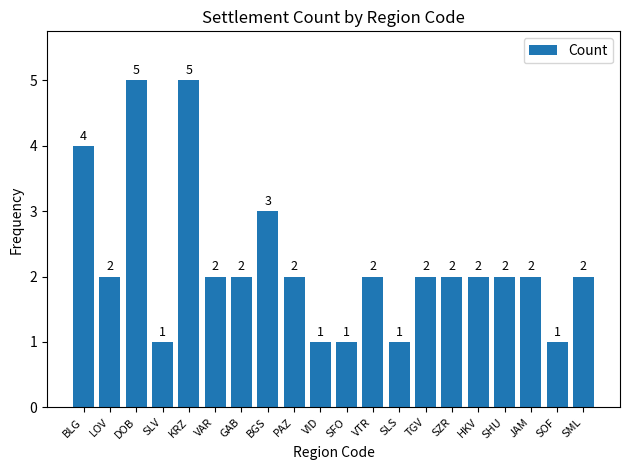

What is the maximum value shown in the chart?

5